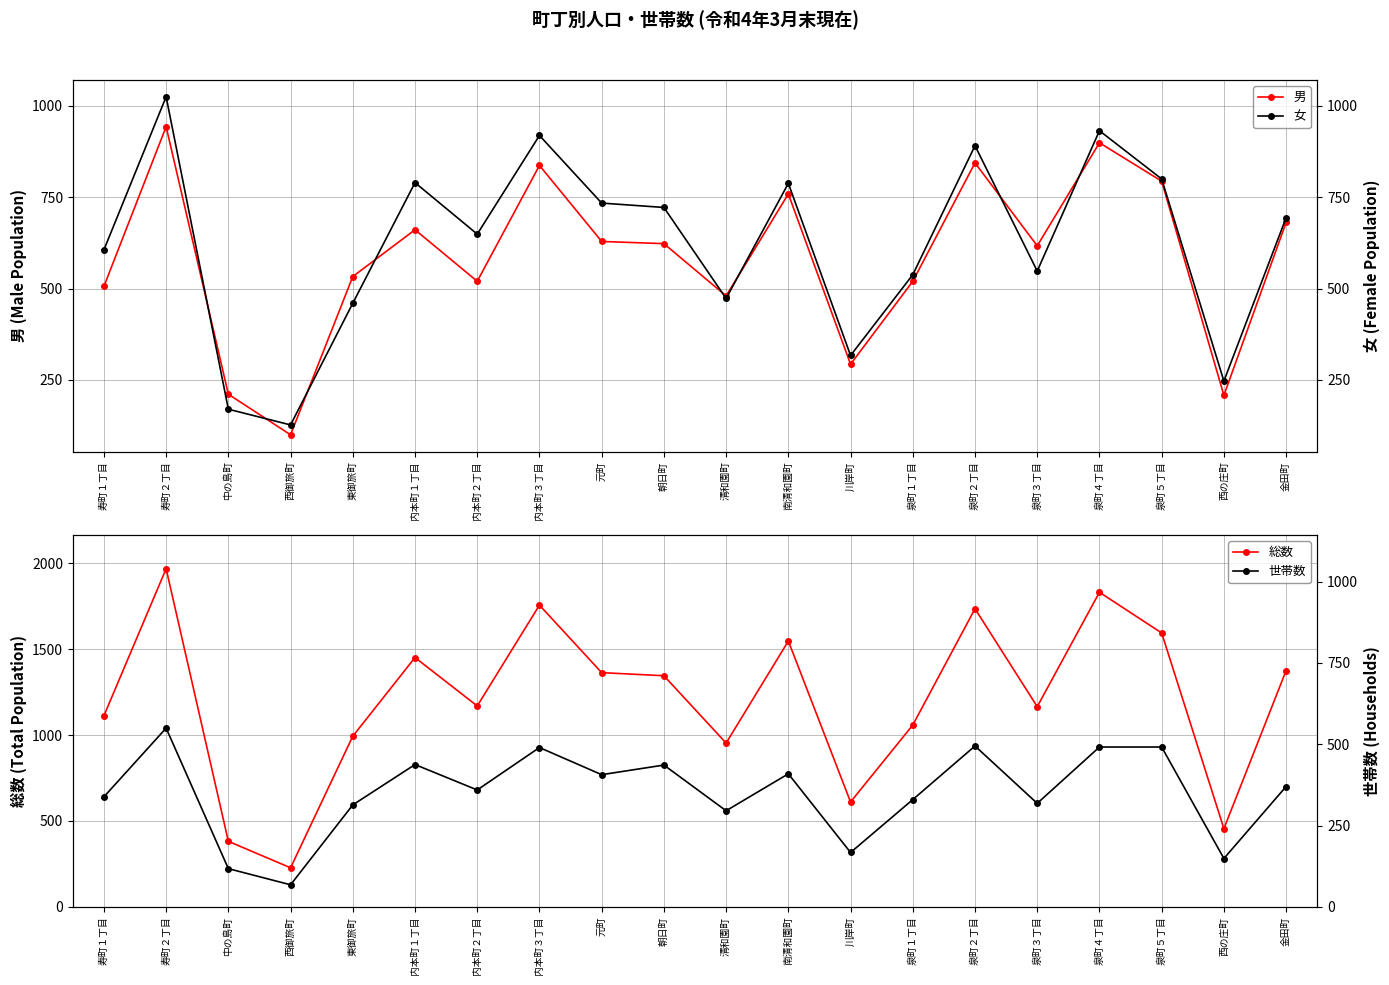

Which series changed the most between 泉町４丁目 and 金田町?

総数